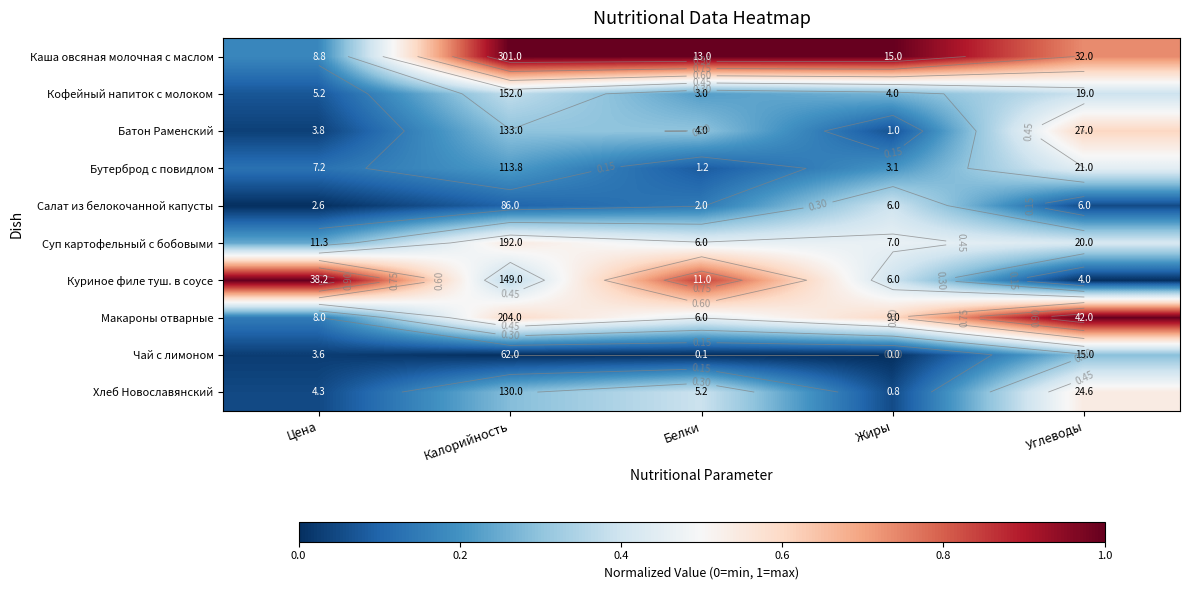

How many data points does each series have?

5